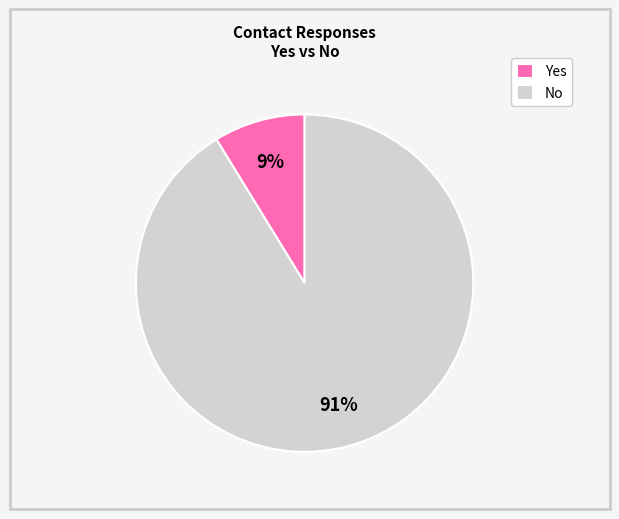

True or false: No accounts for 85% of the total.

False